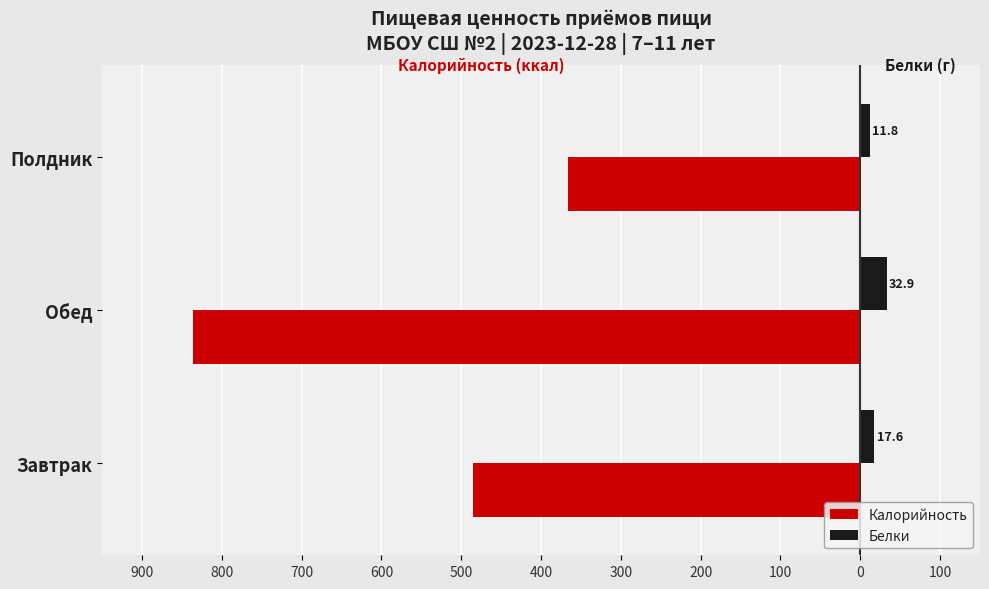

What is the minimum value shown in the chart?

-835.7